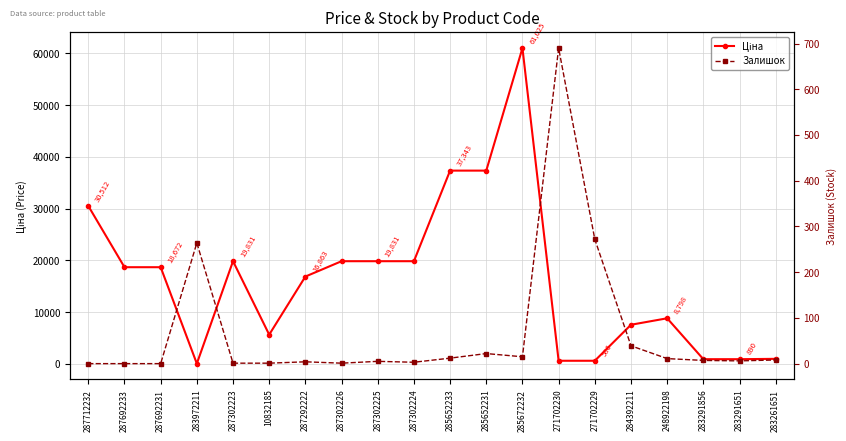

The value of Залишок at 283291856 is 3.0. True or false?

False